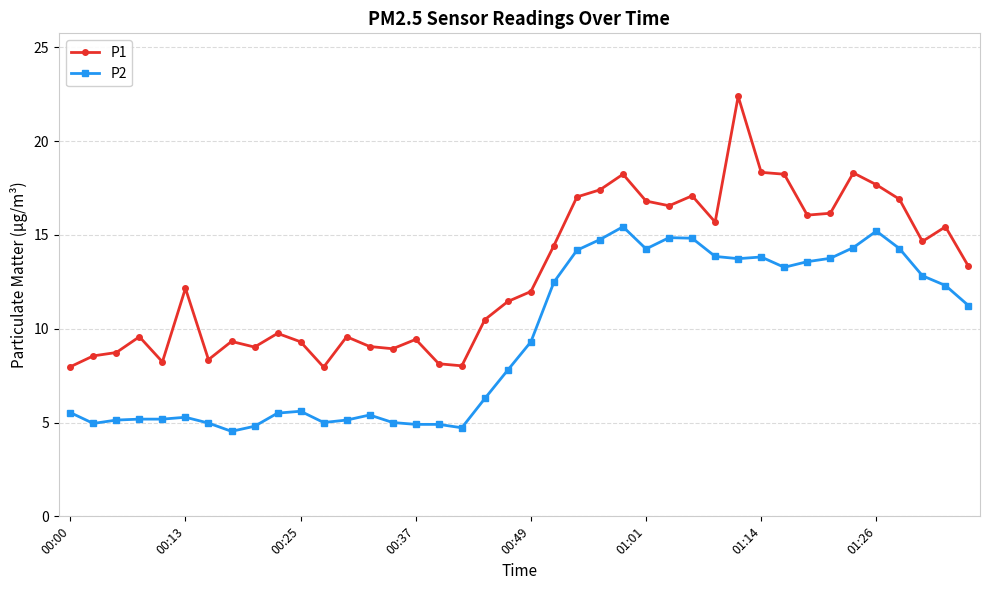

Which series has the widest spread of values?

P1